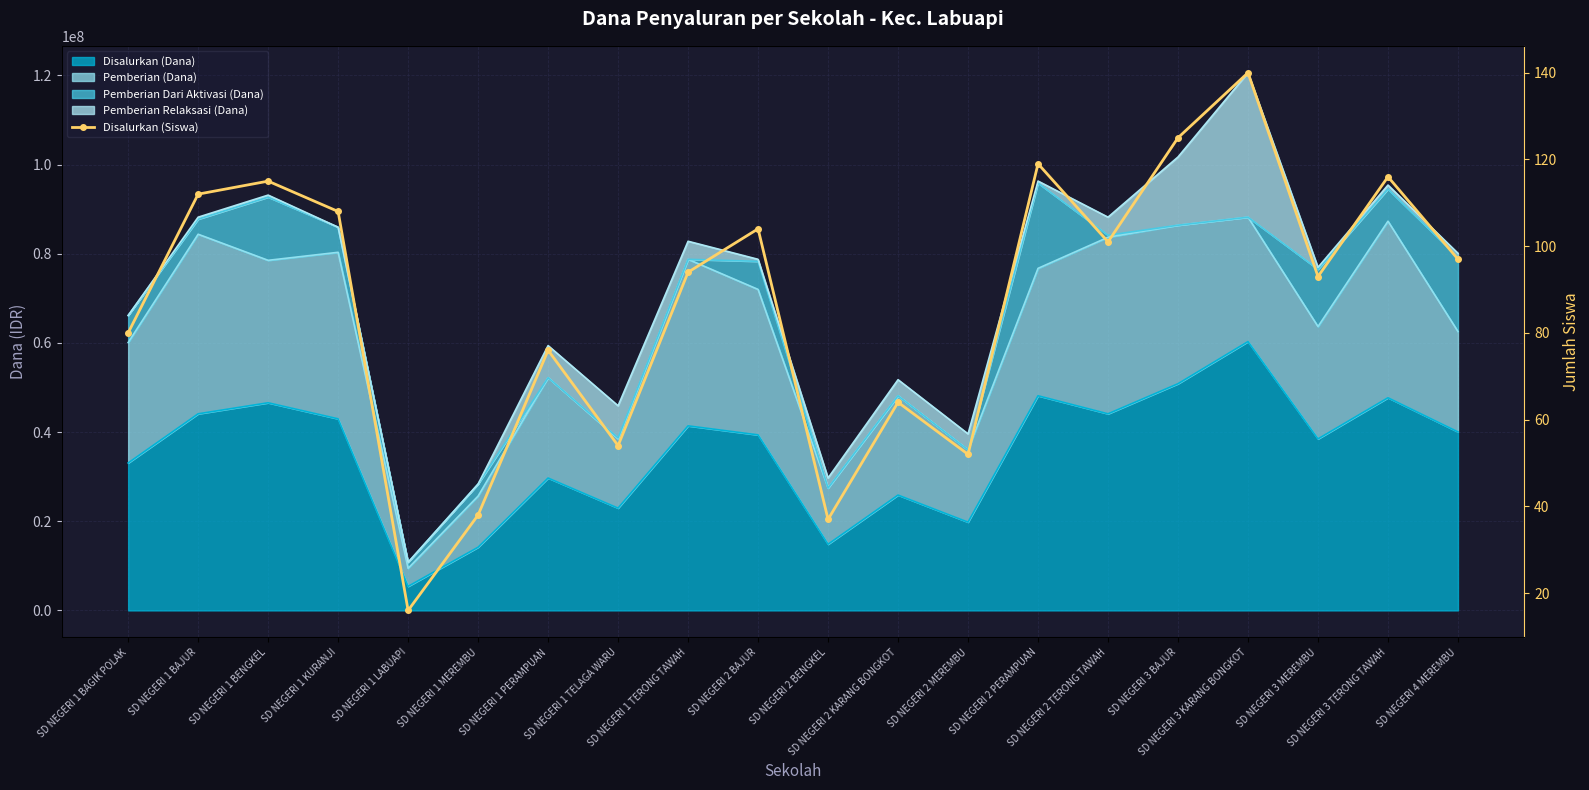

What is the difference between the maximum and minimum values?

124